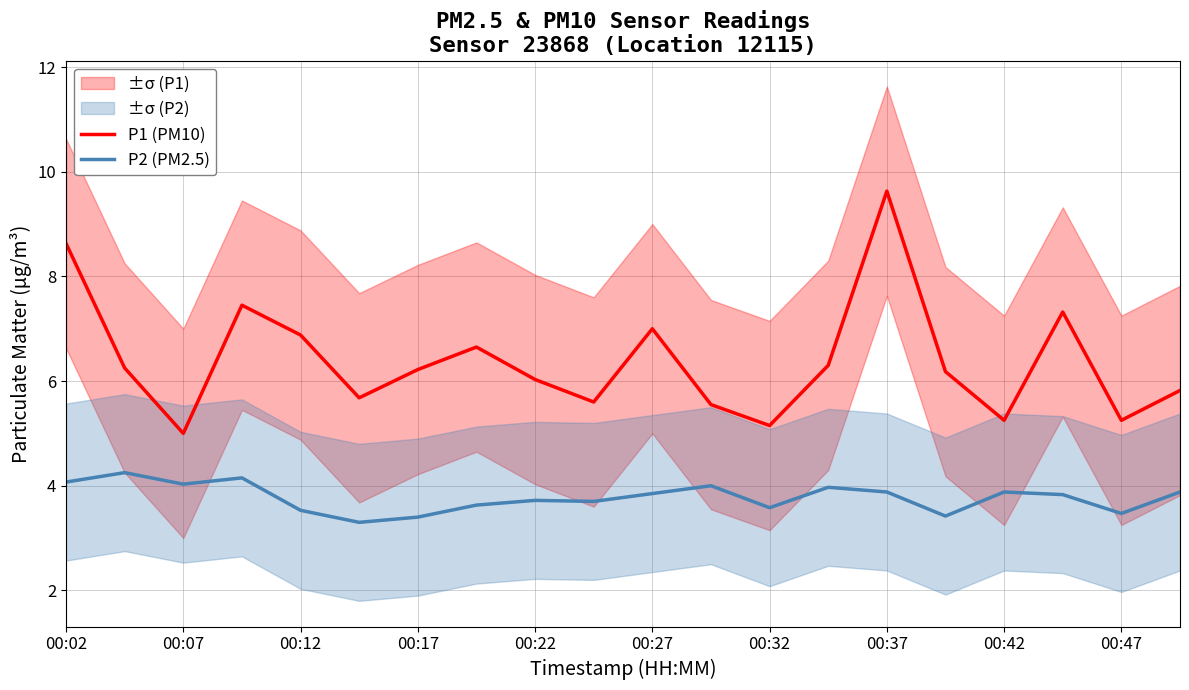

True or false: P1 (PM10) and P2 (PM2.5) intersect in this chart.

False